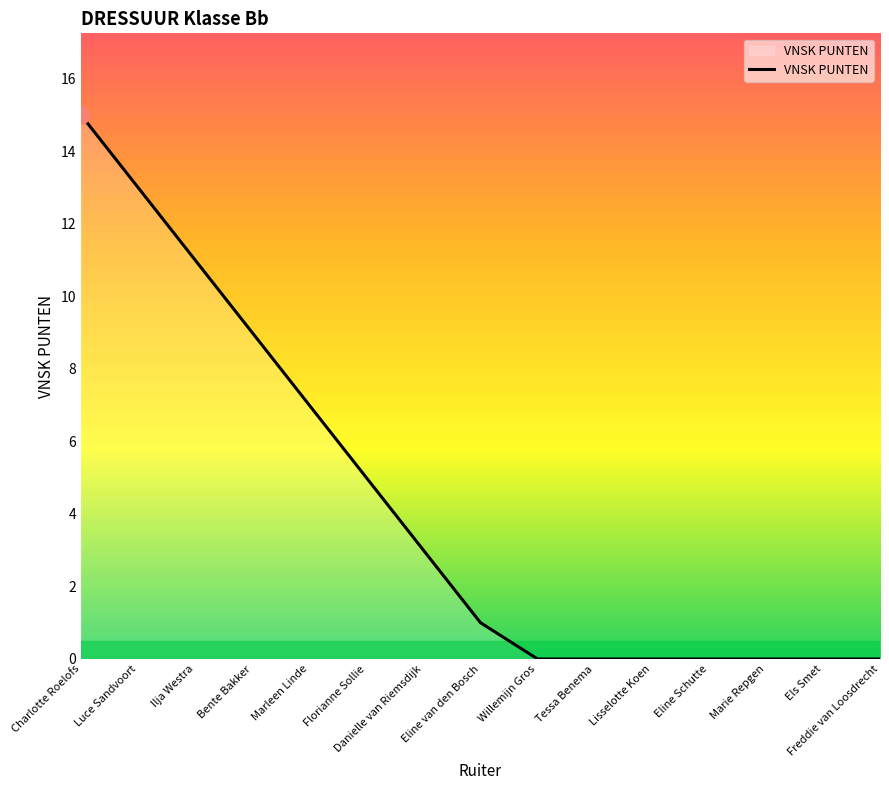

How many values are below 1?

7